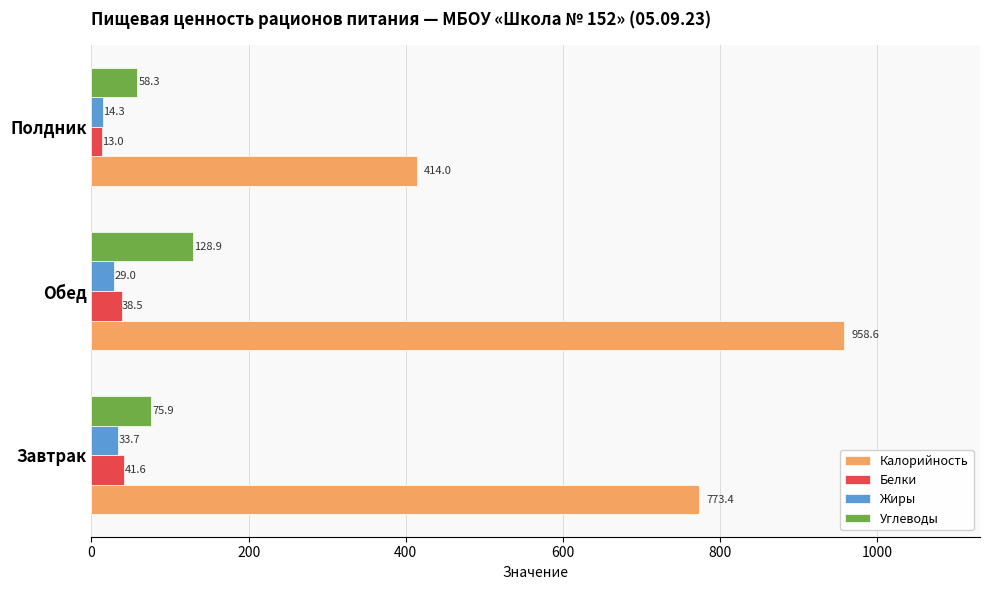

The Углеводы series shows 58.3 at Полдник. True or false?

True